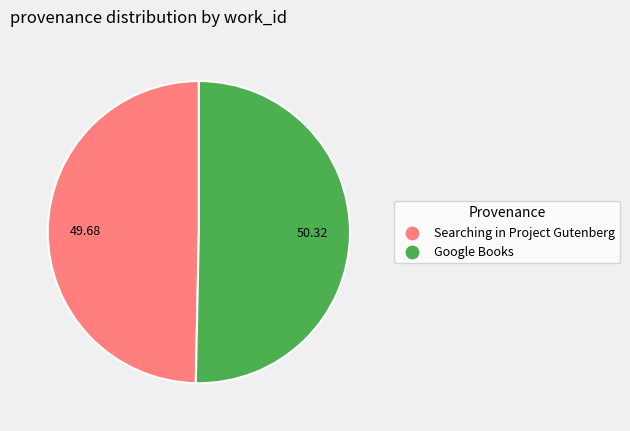

How many segments does this pie chart have?

2